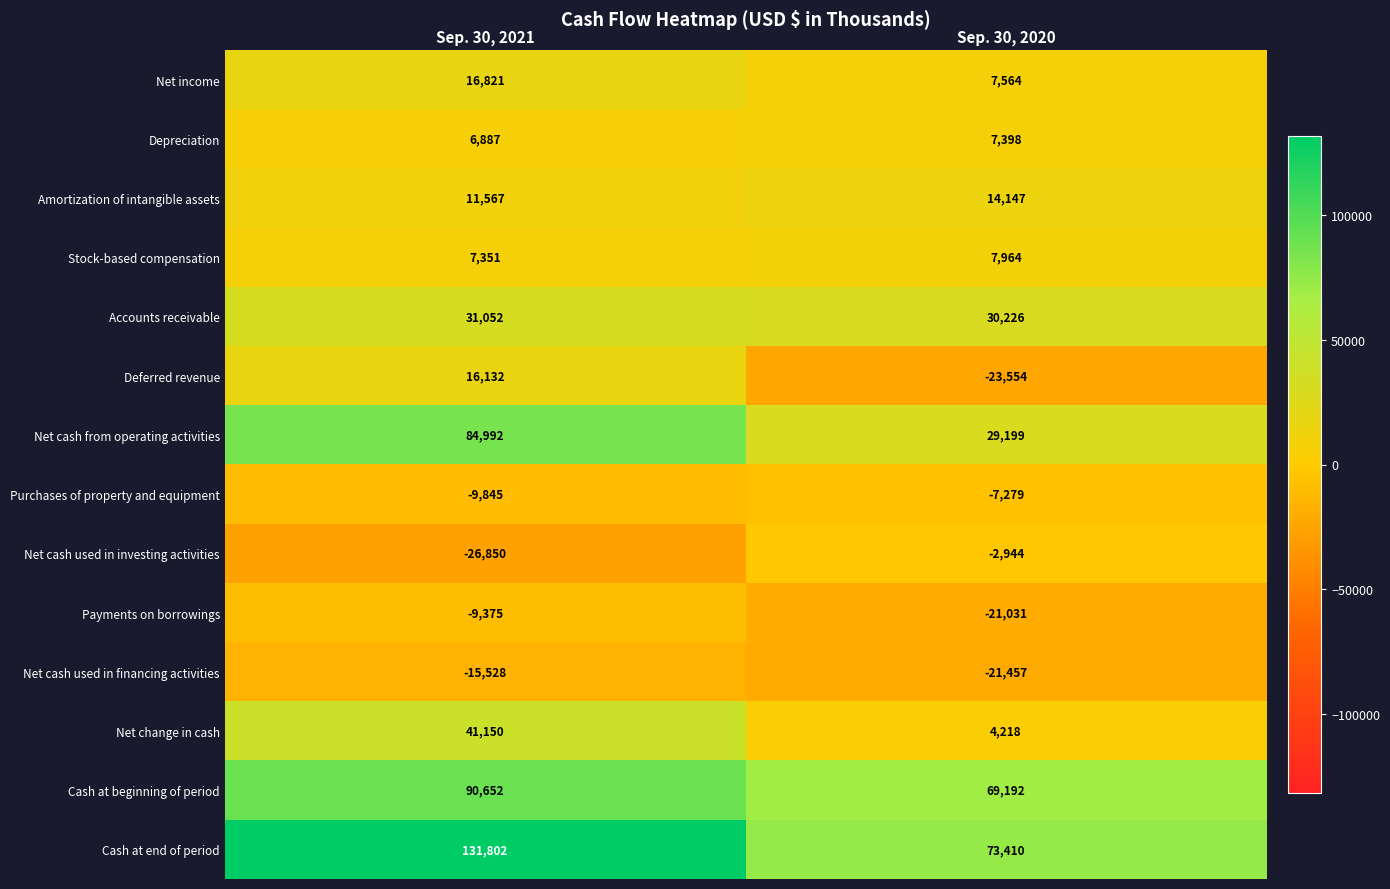

What is the difference between the highest and lowest values at Sep. 30, 2021?

158652